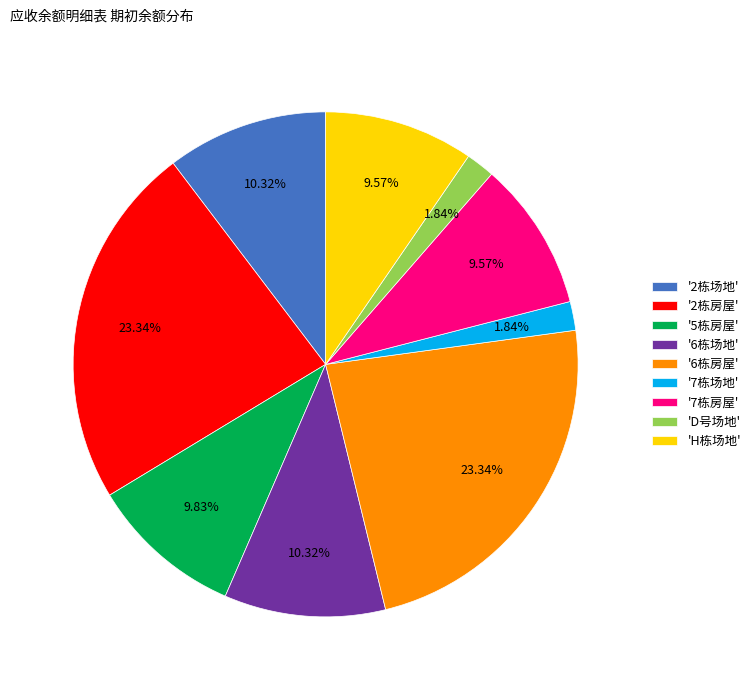

How many segments does this pie chart have?

9